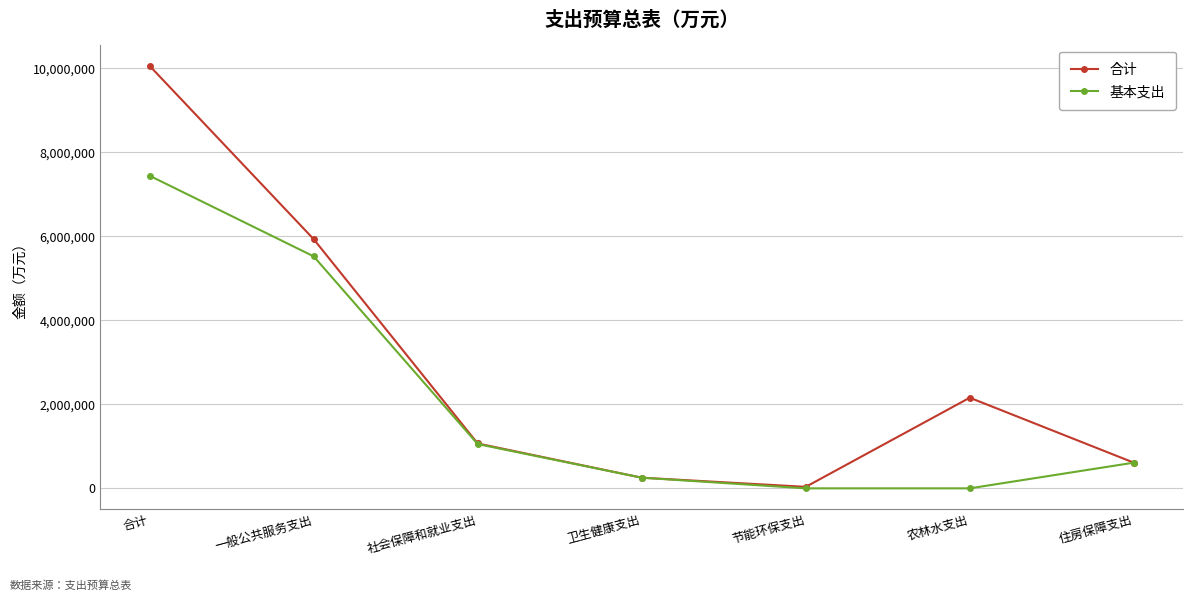

Rank the series at 农林水支出 from lowest to highest value.

基本支出, 合计